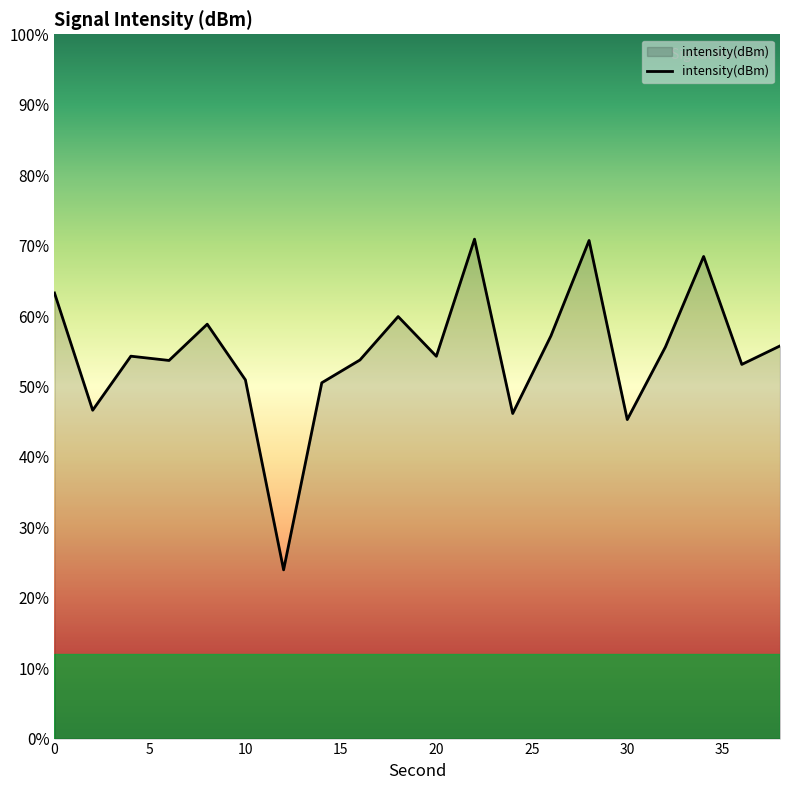

True or false: there are more than 1 points higher than both neighbors.

True